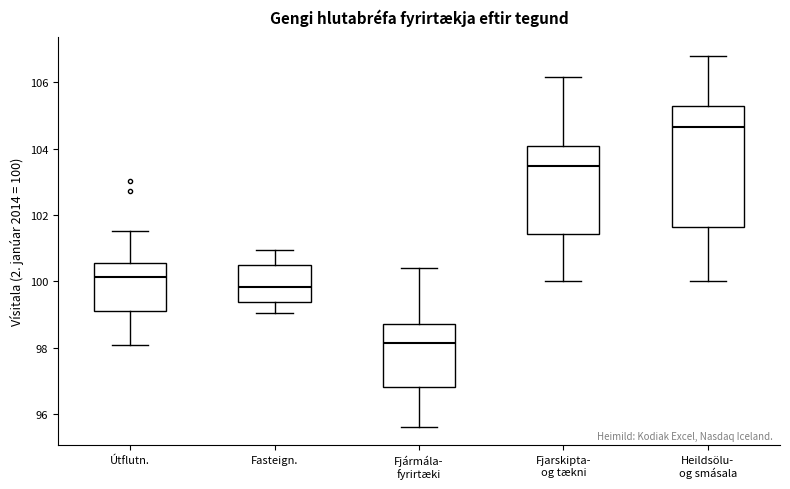

Reading left to right, read every box against the y-axis: the position of its median line, the range the box covers, and the ends of its whiskers. The values are not printed on the chart, so give them approximately, as read against the axis.

Útflutn.: median 100.2, box 99.2 to 100.6, whiskers 98.0 to 101.6
Fasteign.: median 99.8, box 99.4 to 100.6, whiskers 99.0 to 101.0
Fjármála- fyrirtæki: median 98.2, box 96.8 to 98.8, whiskers 95.6 to 100.4
Fjarskipta- og tækni: median 103.4, box 101.4 to 104.0, whiskers 100.0 to 106.2
Heildsölu- og smásala: median 104.6, box 101.6 to 105.2, whiskers 100.0 to 106.8